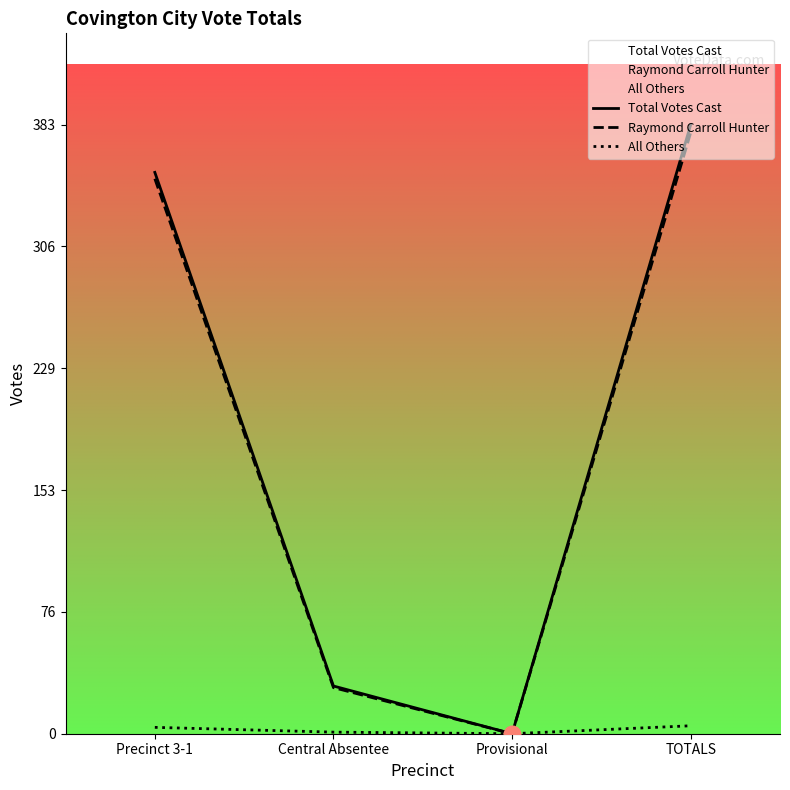

What is the difference between the Total Votes Cast values at Central Absentee and TOTALS?

353